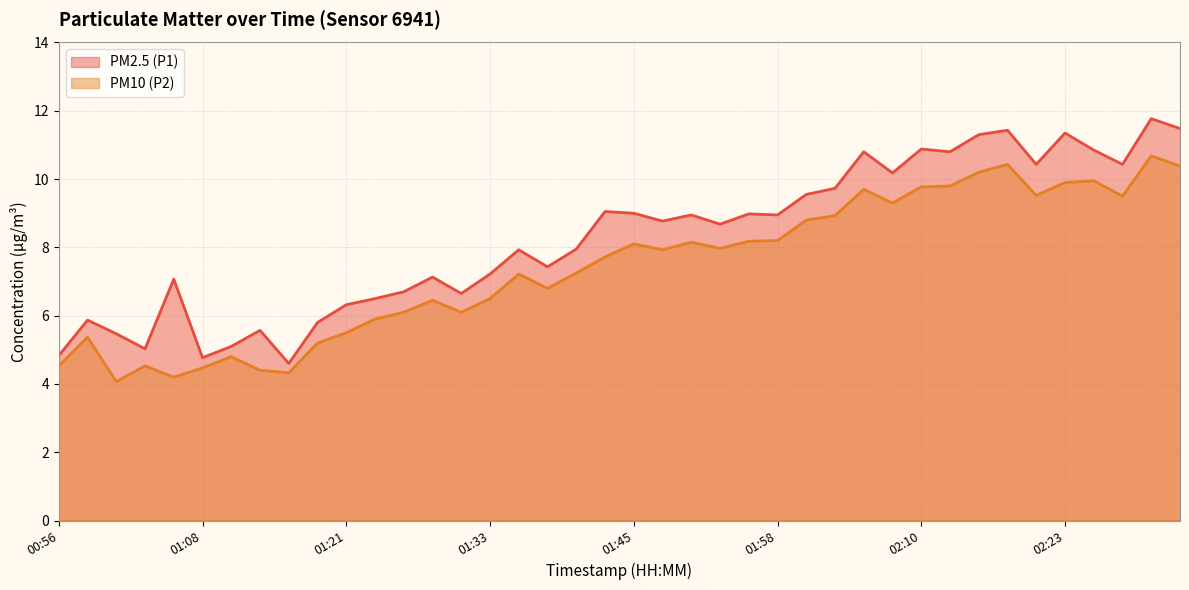

At which category does the chart reach its minimum across all series?

01:01